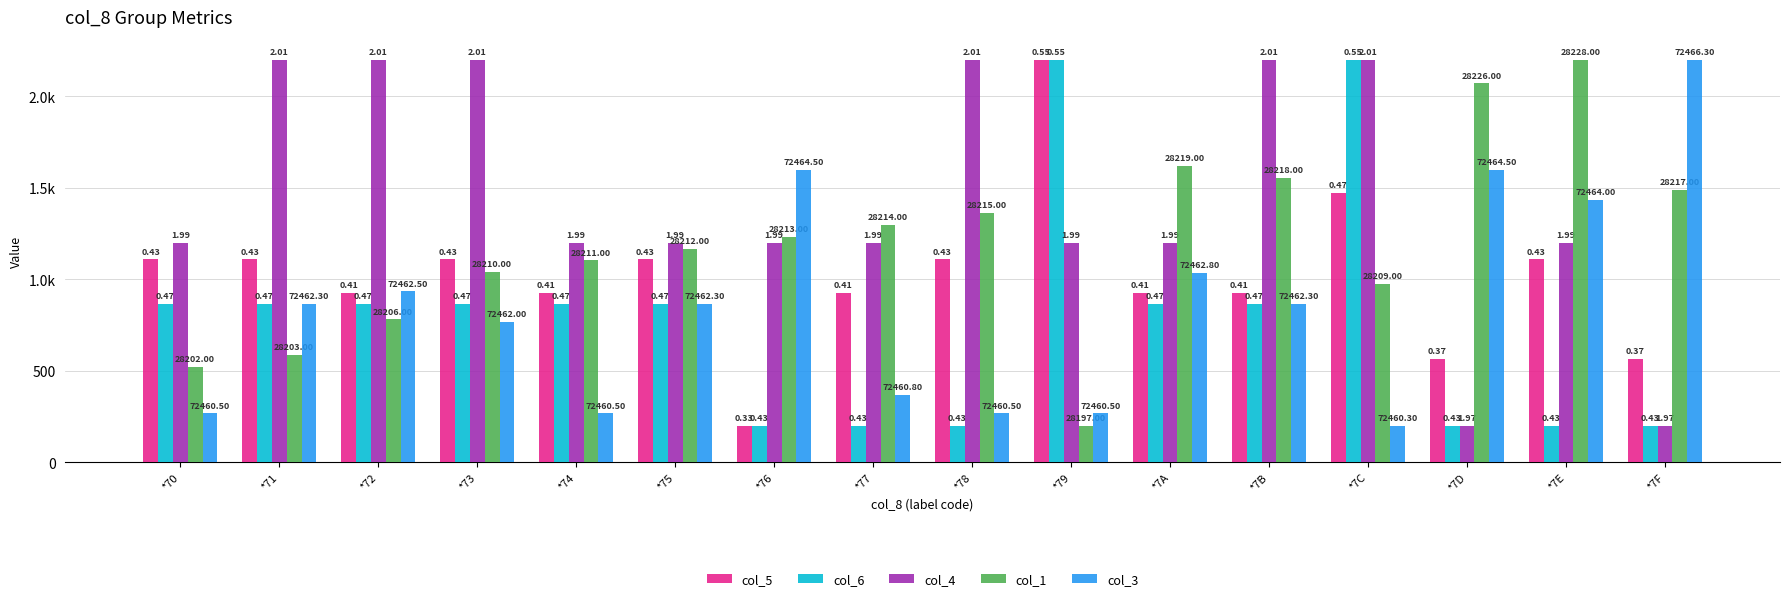

What is the difference between the highest and lowest values at *7F?

2000.0